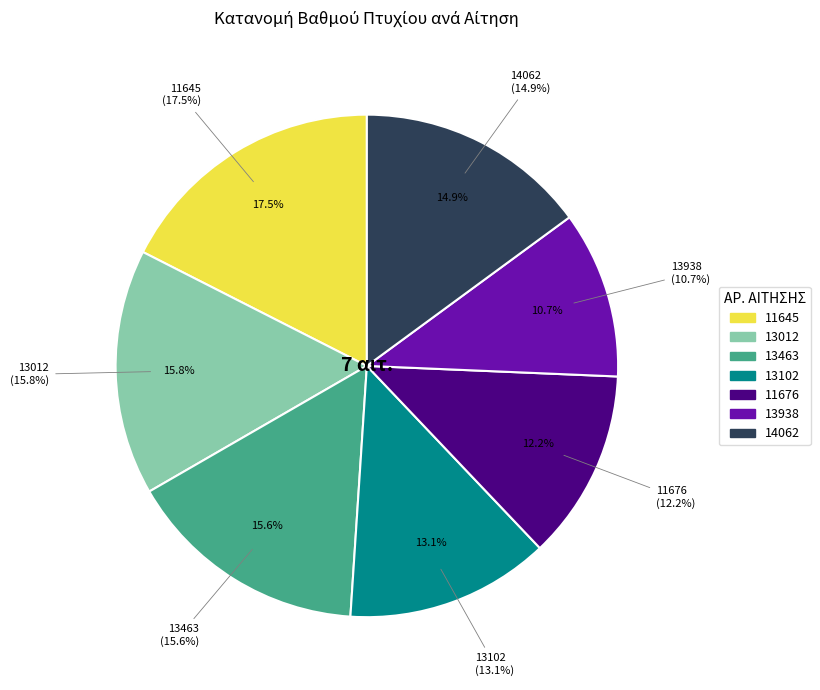

Combined, do 11676 and 11645 account for over 50%?

No